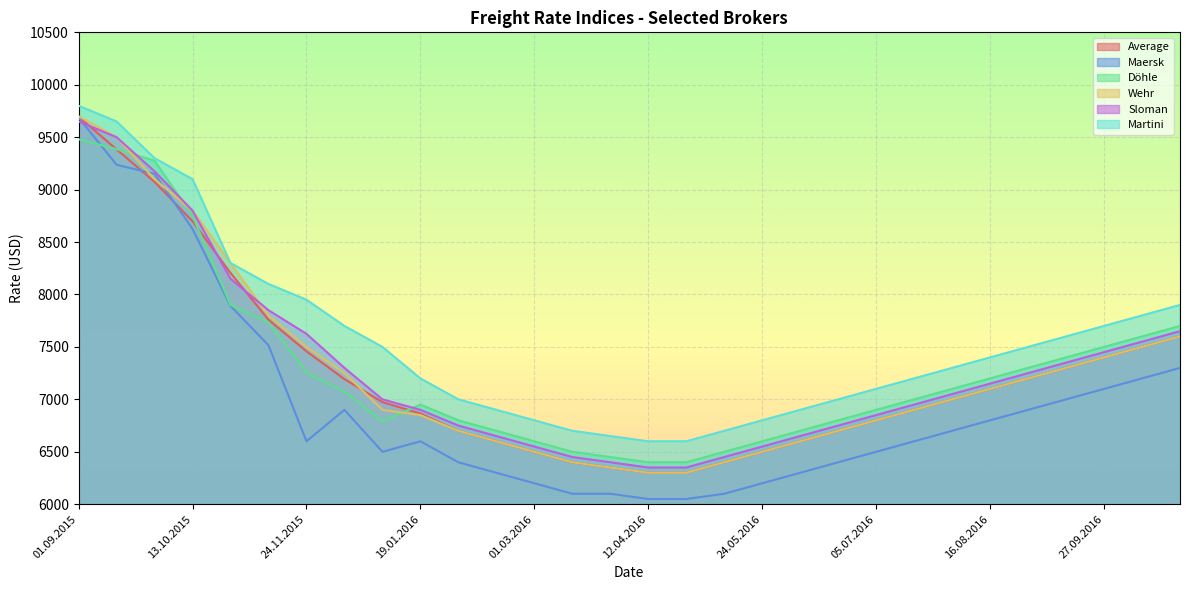

What is the label of the 7th point from the right?

02.08.2016